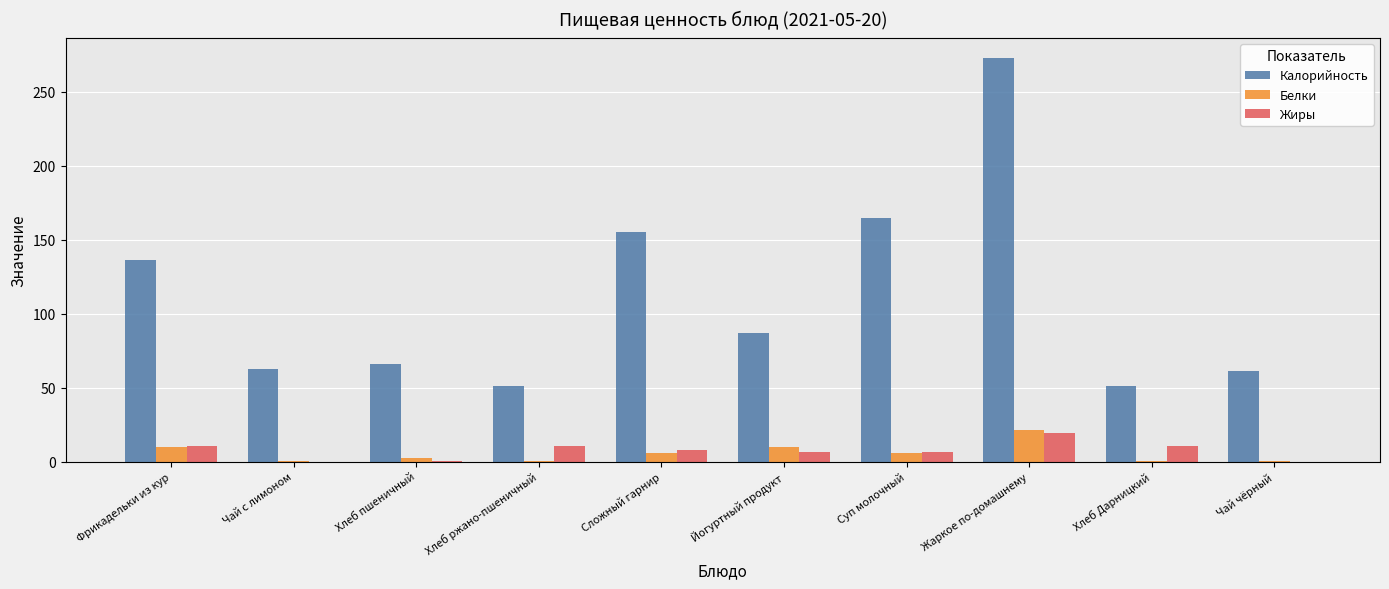

What is the sum of the Калорийность values at Хлеб ржано-пшеничный and Суп молочный?

216.0